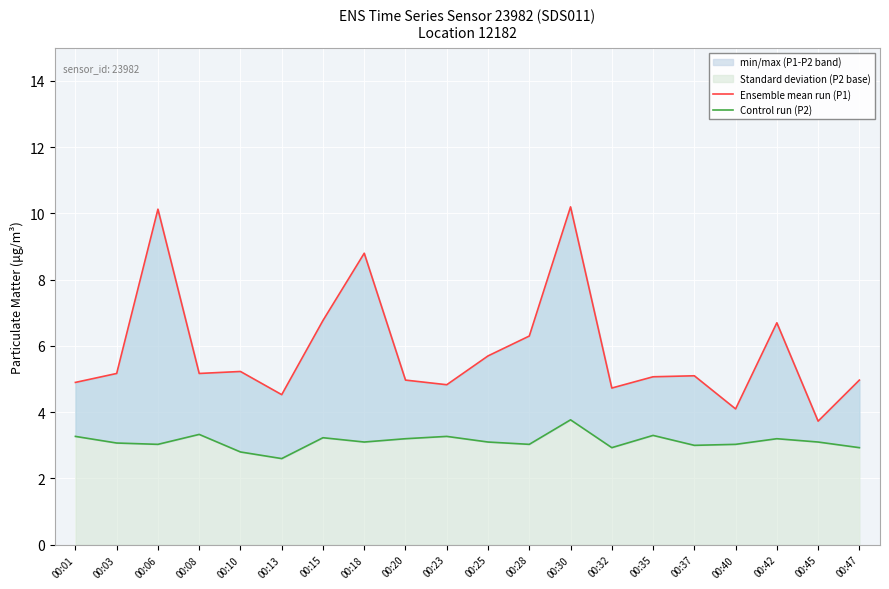

In Control run (P2), how many points are higher than both neighbors (excluding endpoints)?

6